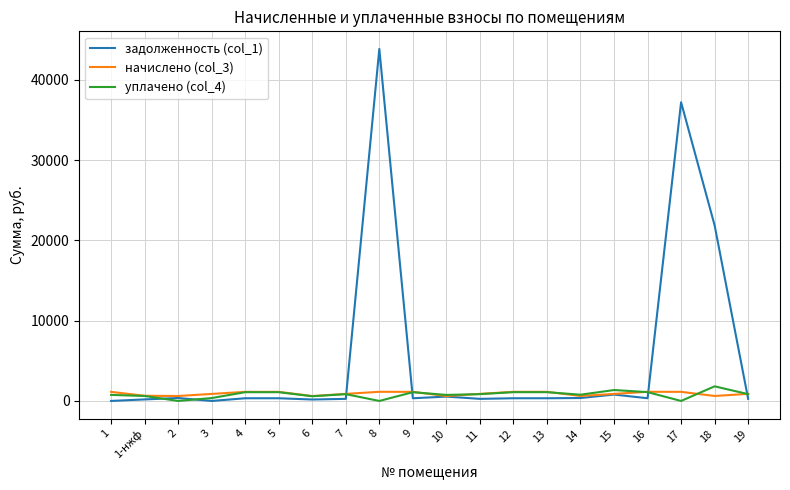

At which label does задолженность (col_1) first exceed 335?

2